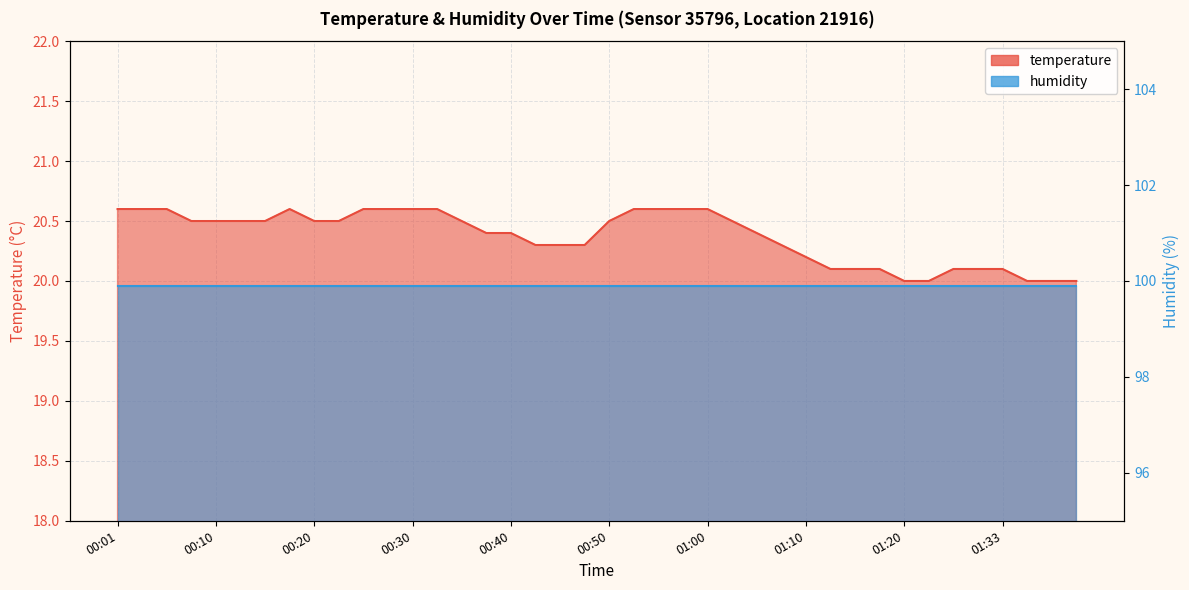

What is the value of the 7th point from the left?

20.5